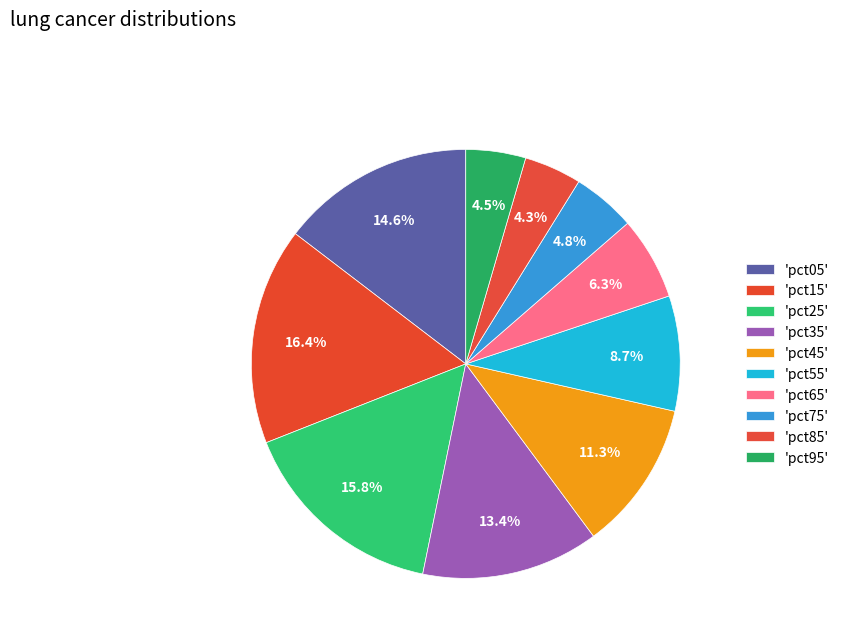

Is there a majority slice in this chart?

No